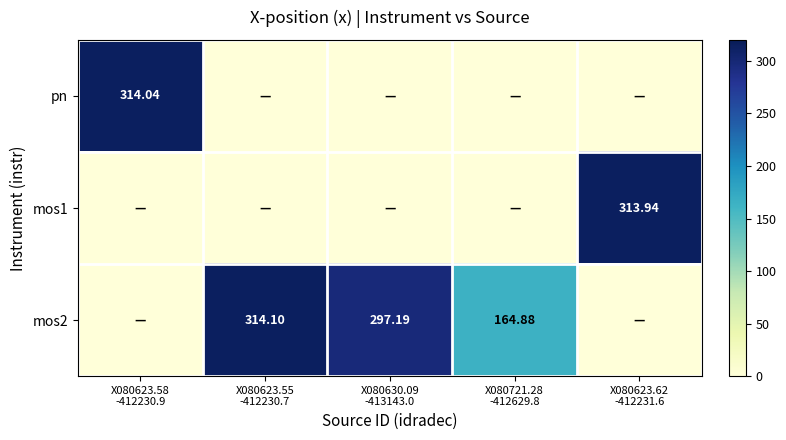

What is the total value across all series at X080623.58
-412230.9?

314.0